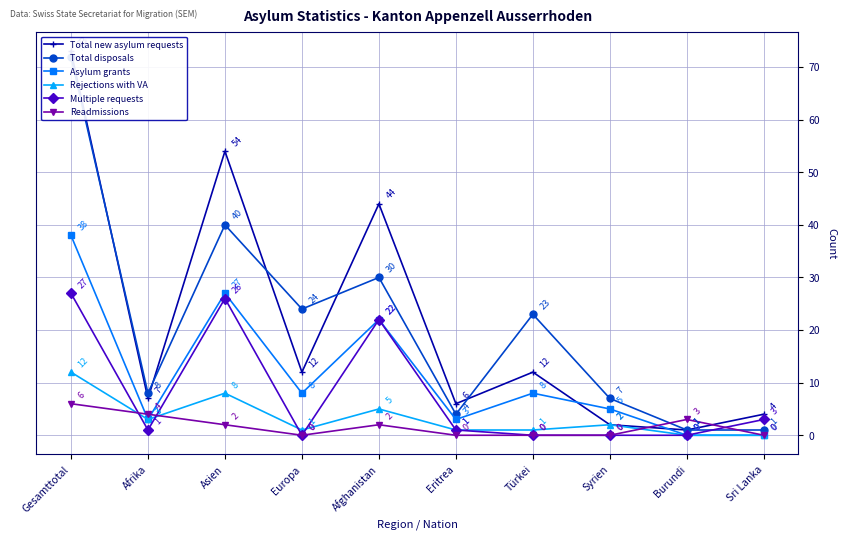

At which category is the sum across all series the highest?

Gesamttotal